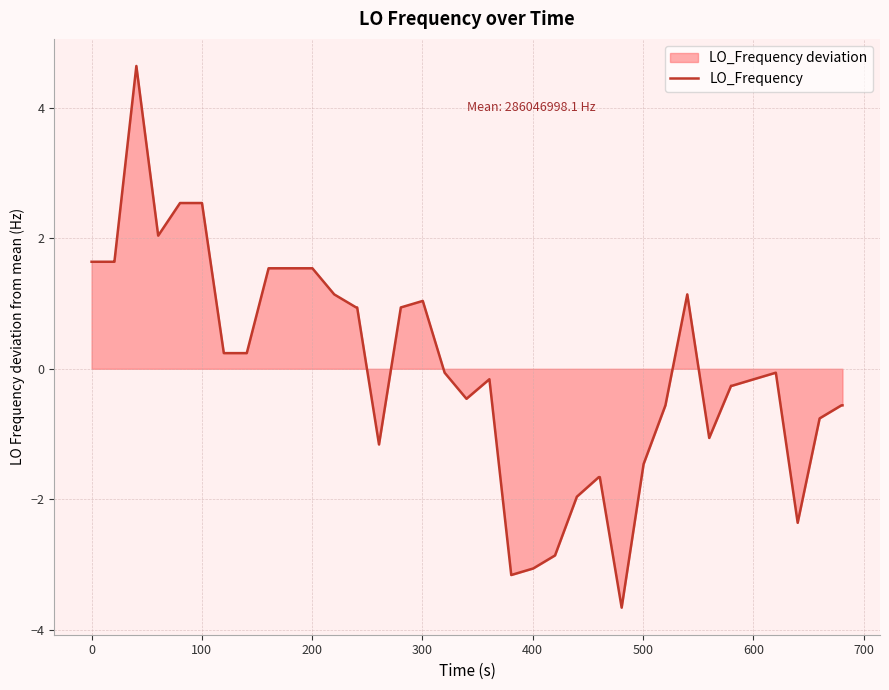

How many points are higher than both their immediate neighbors (excluding endpoints)?

5